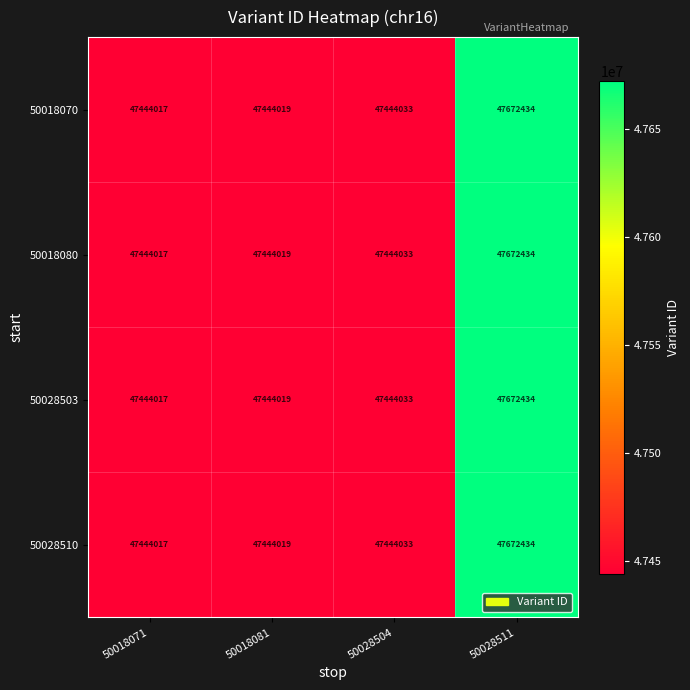

Which category has the lowest value across all series?

50018071